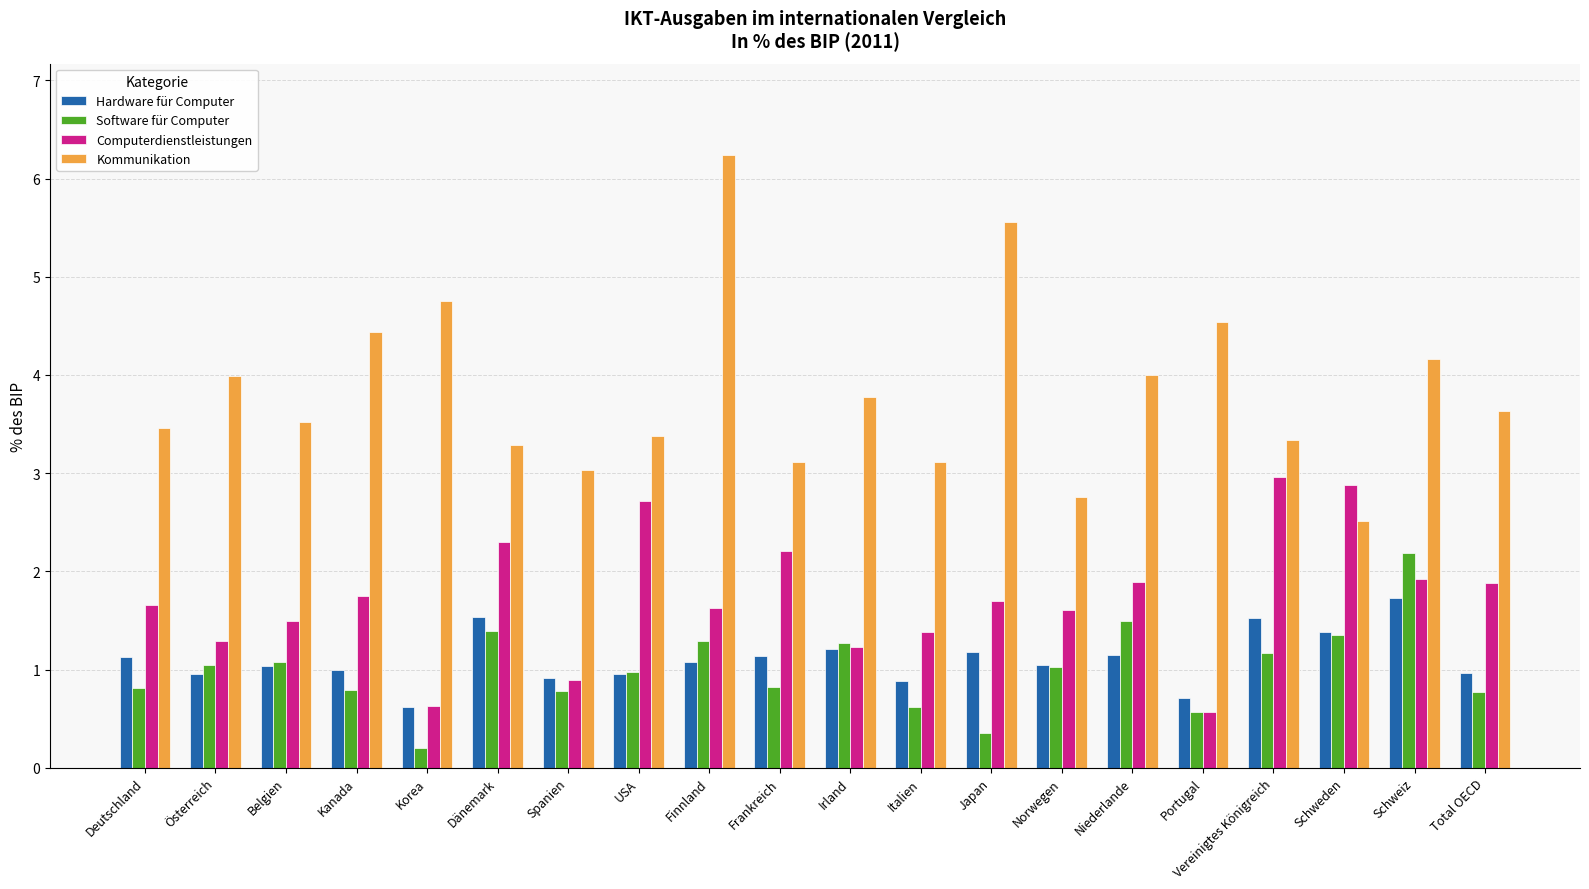

Which series changed the most between Italien and Schweiz?

Software für Computer